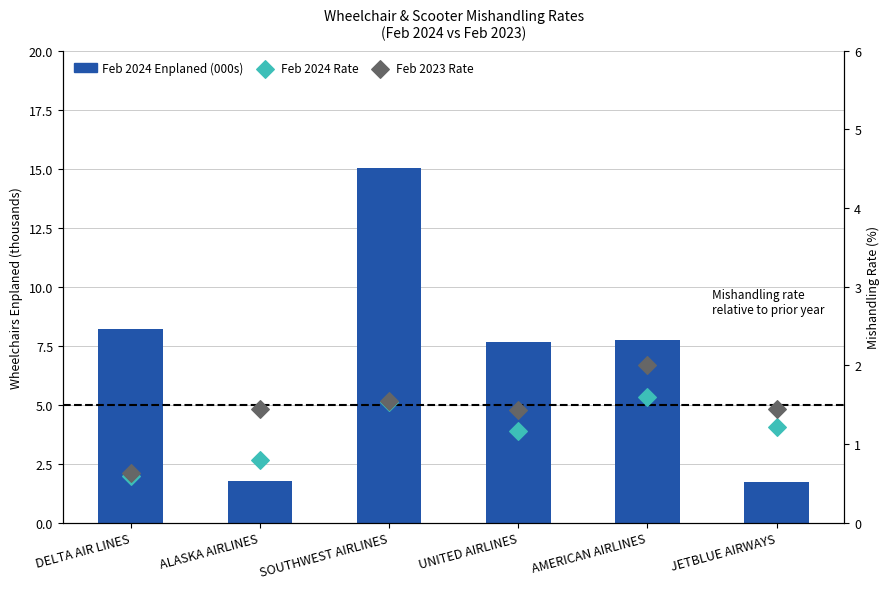

Which series has the widest spread of Y values?

Feb 2024 Enplaned (000s)